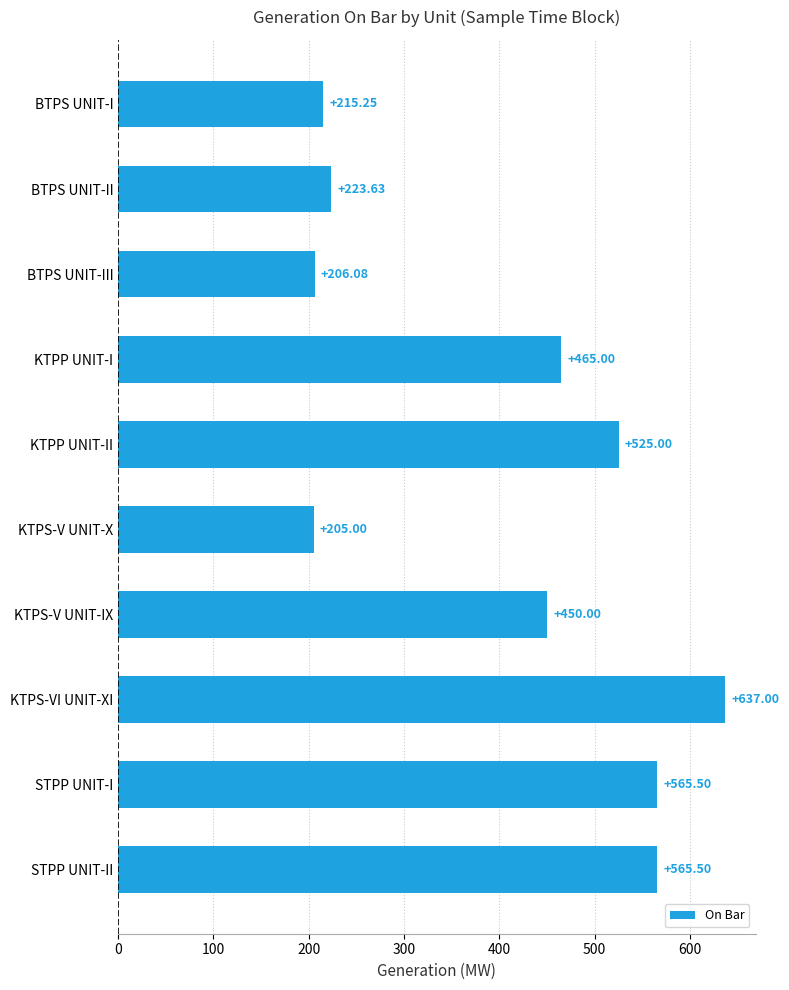

What is the sum of all values?

4058.0